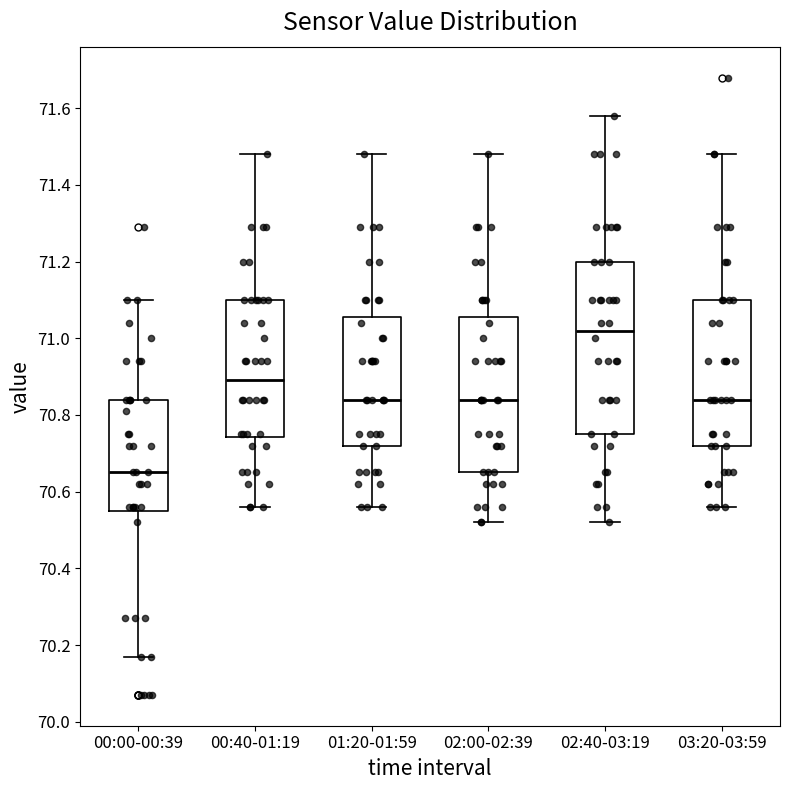

Which box's median line is the highest?

02:40-03:19